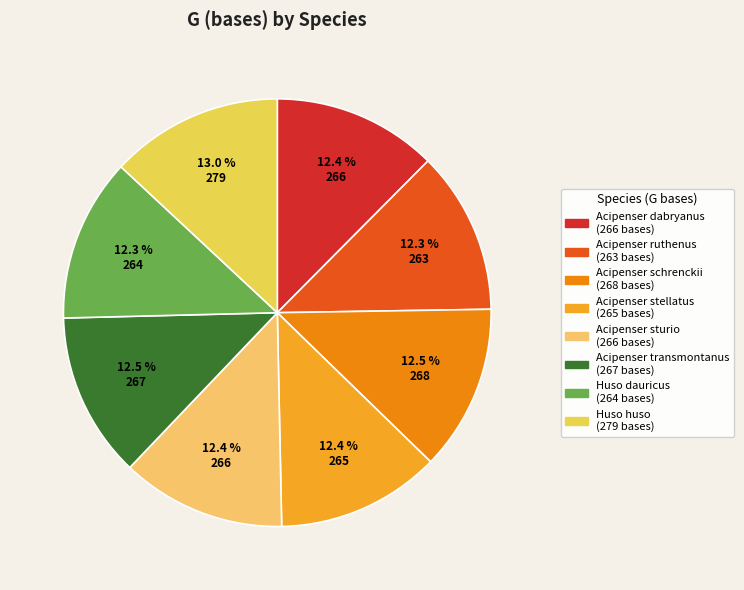

What percentage do Acipenser stellatus and Acipenser ruthenus together represent?

24.7%